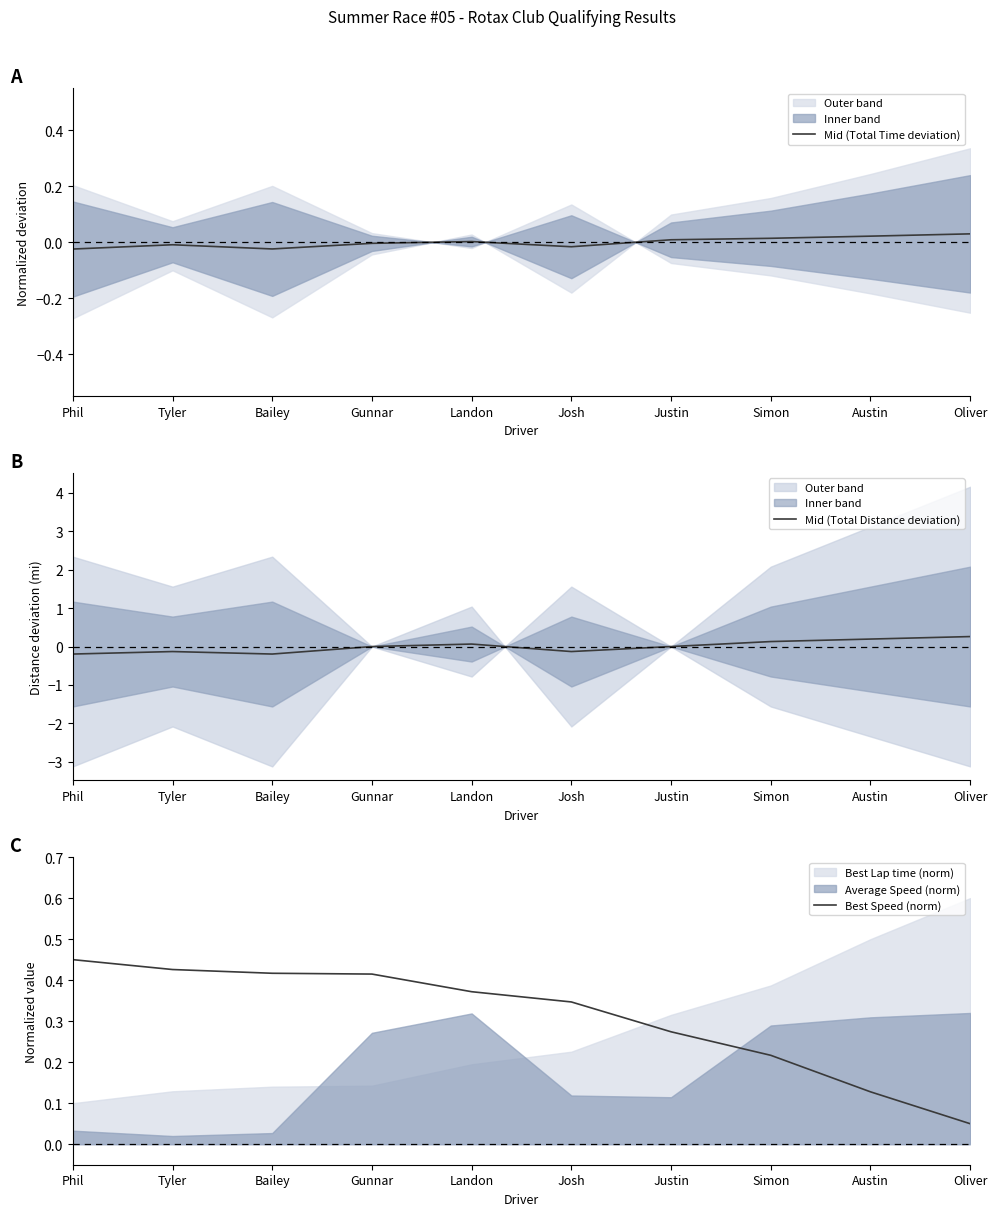

Between Austin and Bailey, which is larger?

Austin